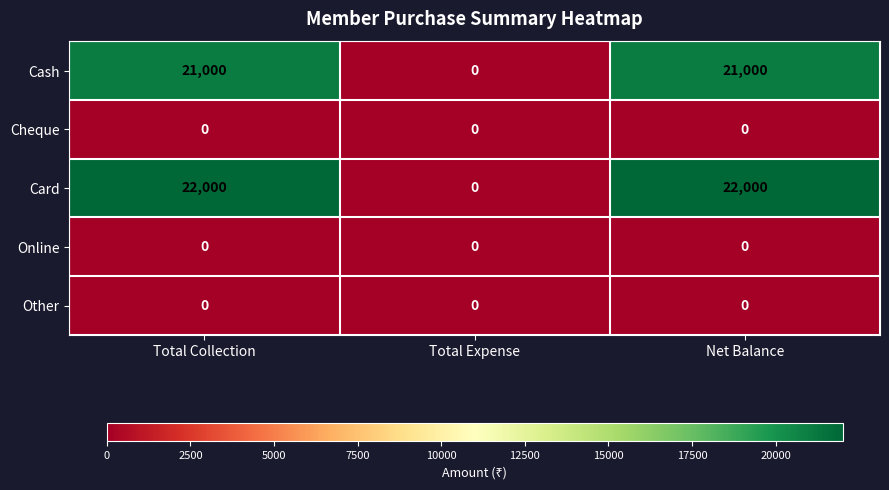

How many positive values does the Card series have?

2